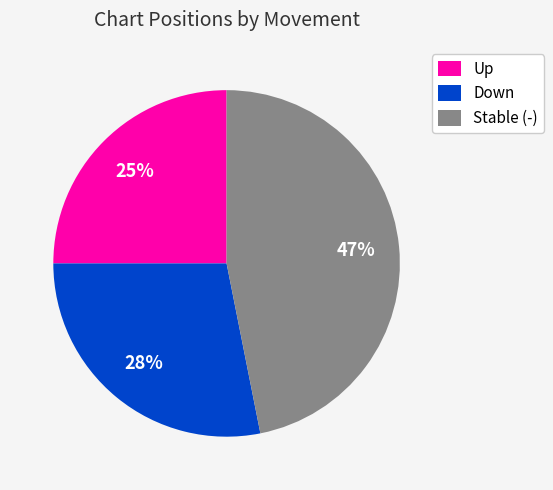

Approximately how many times larger is the value at Stable (-) compared to Up?

1.9